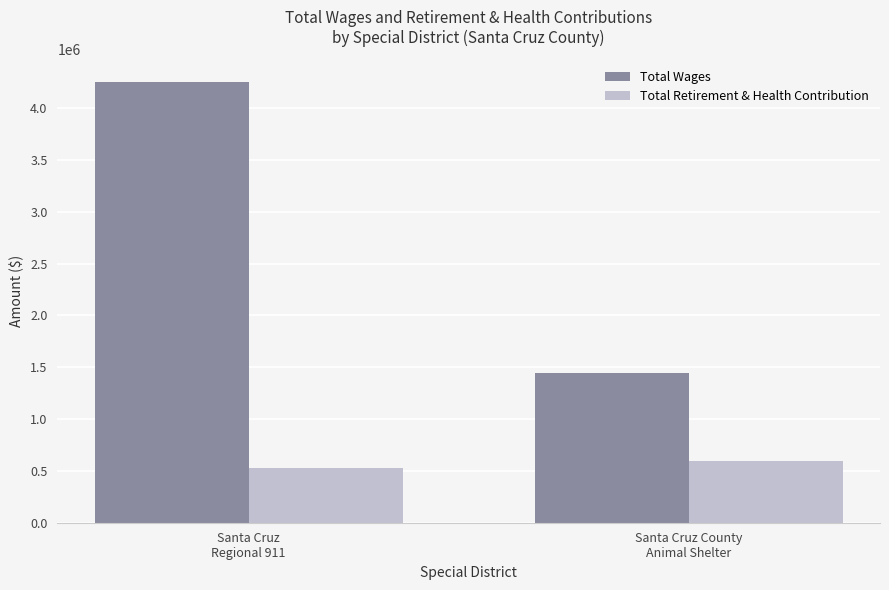

Reading right to left, transcribe all the data shown in this chart.

Total Wages: 1444364	4257535
Total Retirement & Health Contribution: 596678	527170